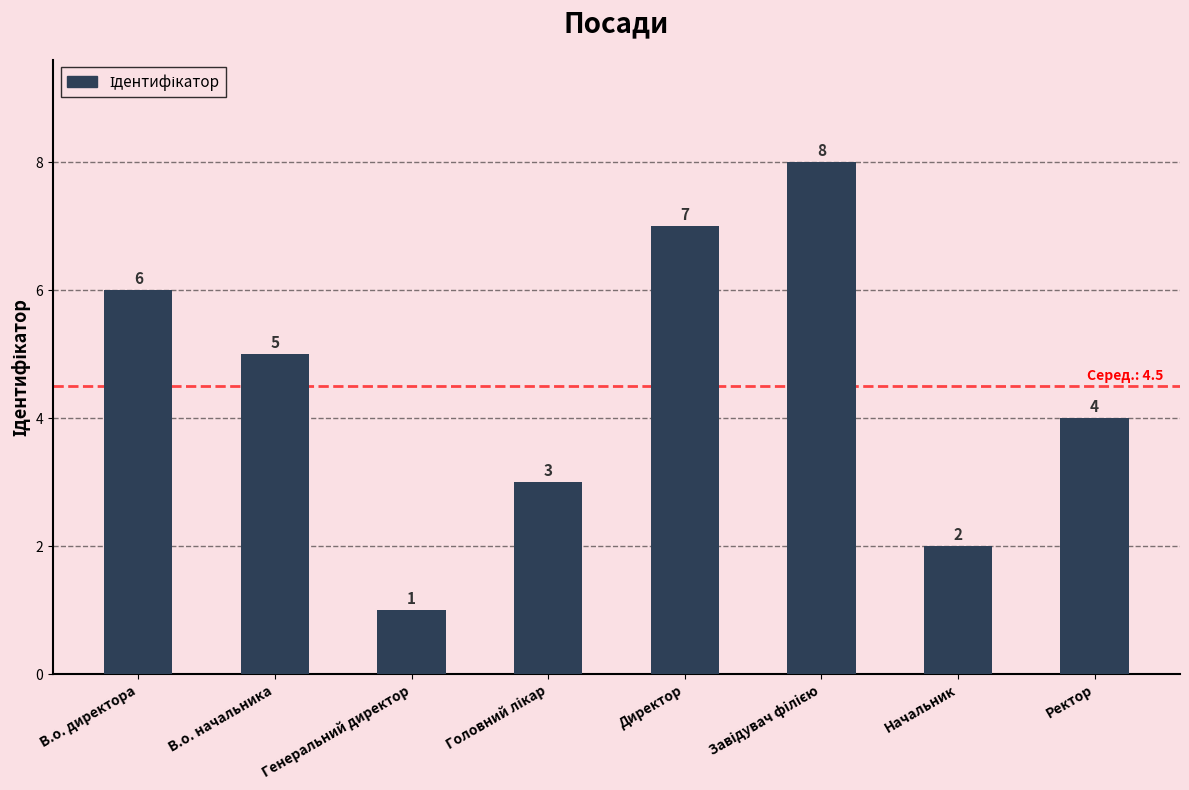

What is the difference between the values at Директор and Начальник?

5